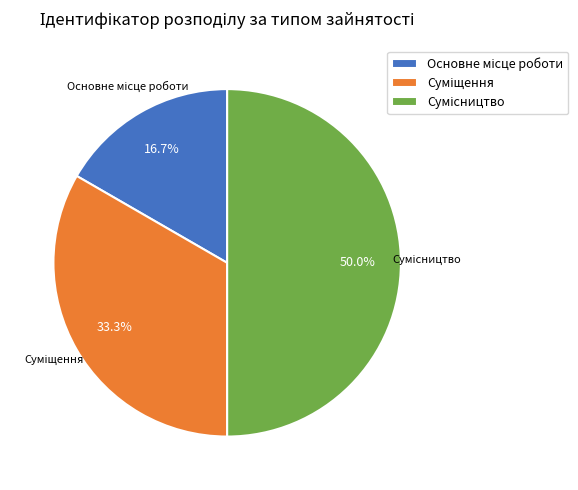

Which slice is the largest?

Сумісництво